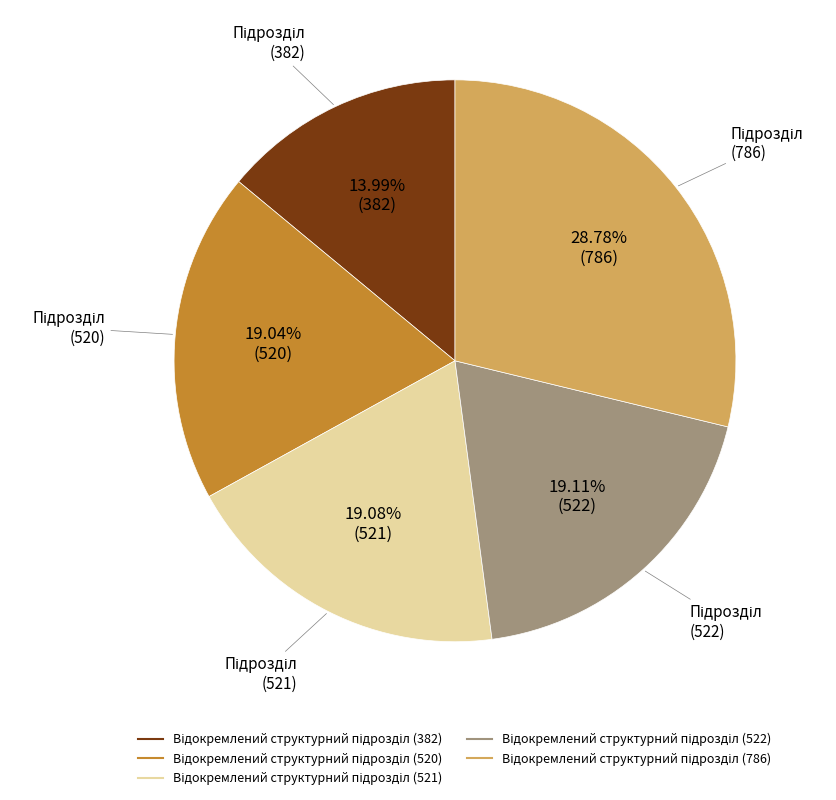

Does any single category account for the majority?

No